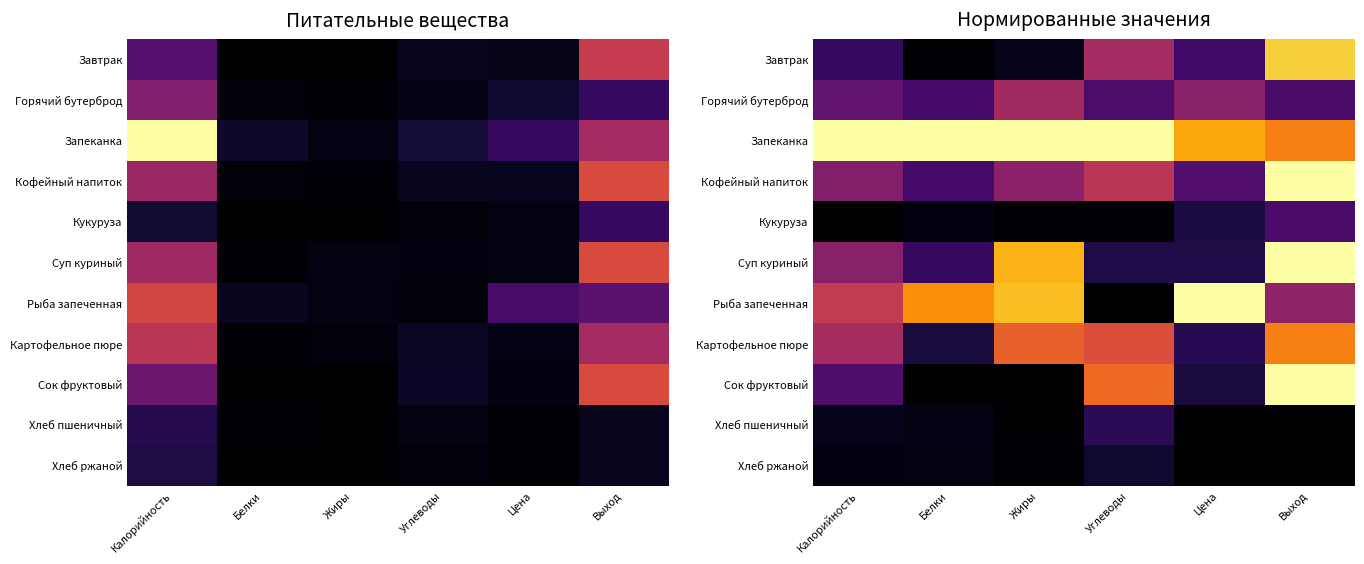

How many data points does each series have?

6